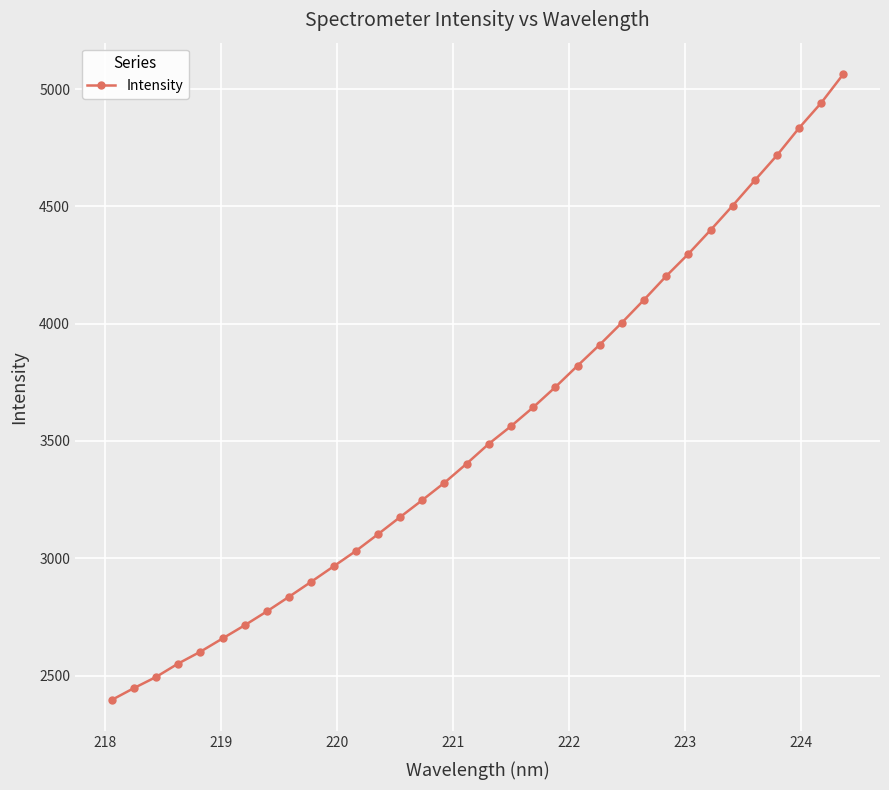

What is the average value?

3542.5